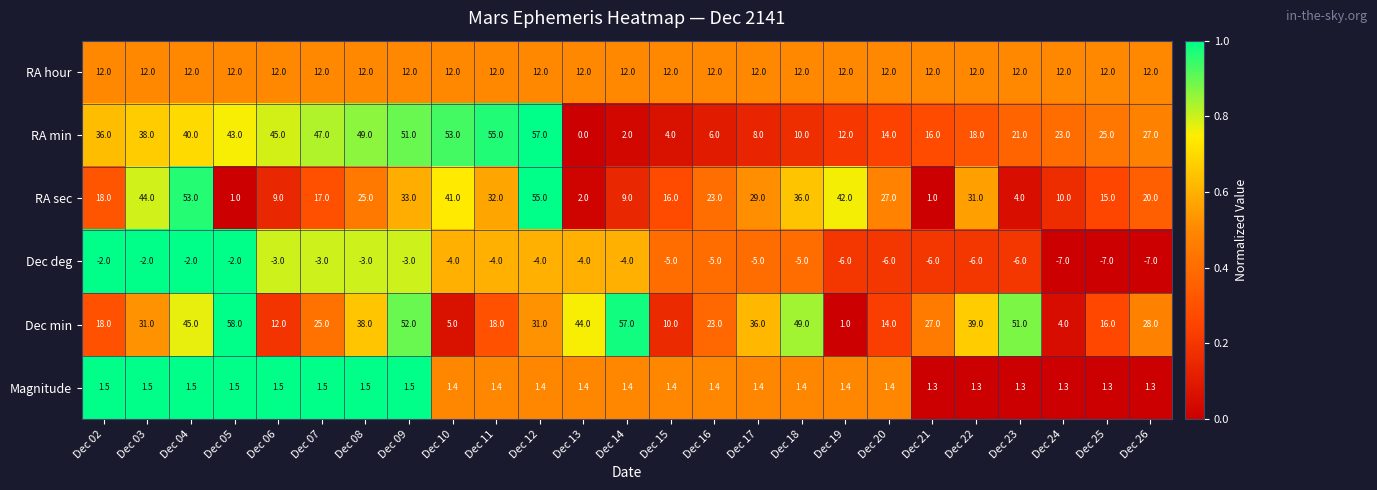

At which category is the sum across all series the highest?

Dec 12